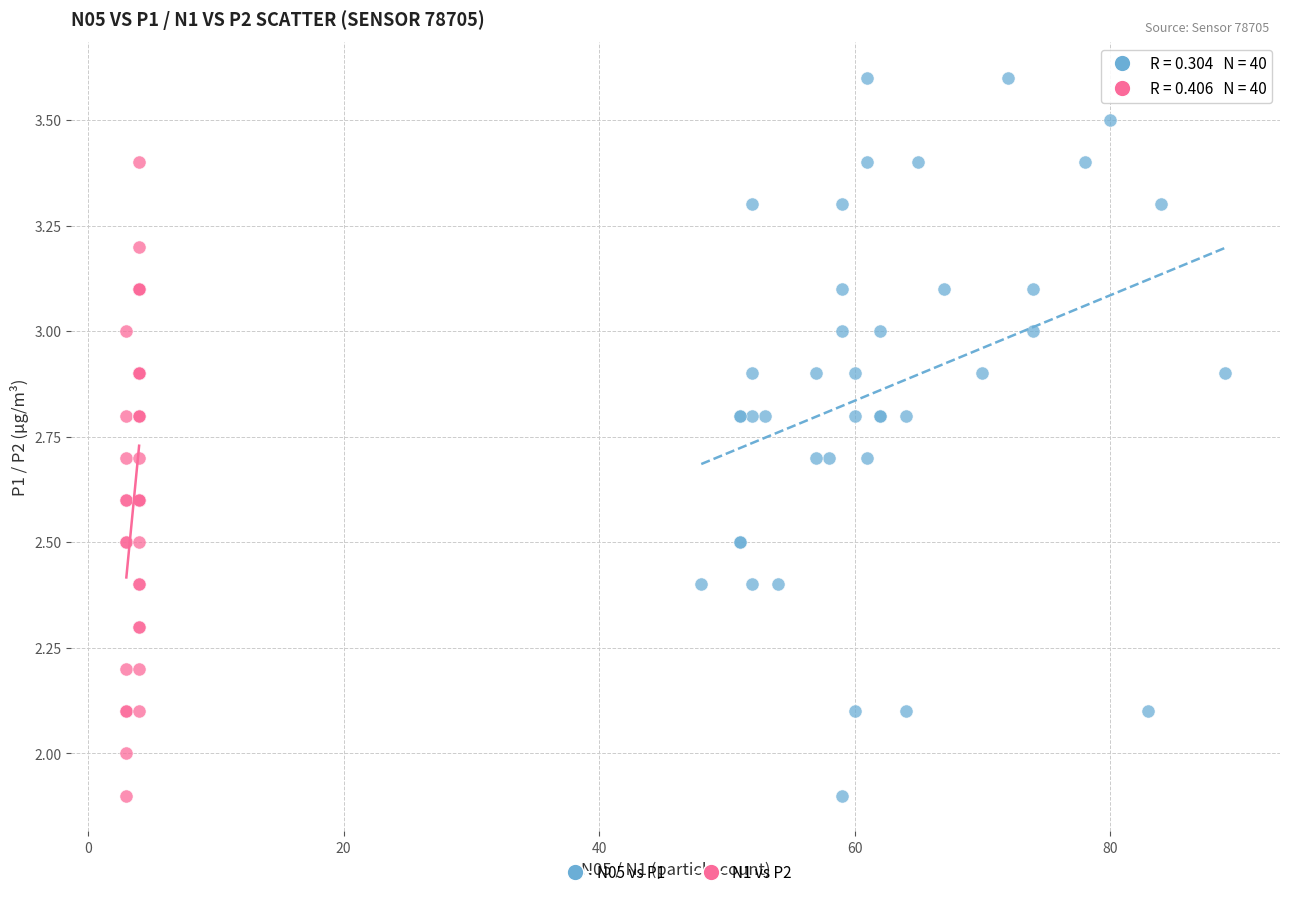

Which series reaches the maximum Y coordinate?

N05 vs P1